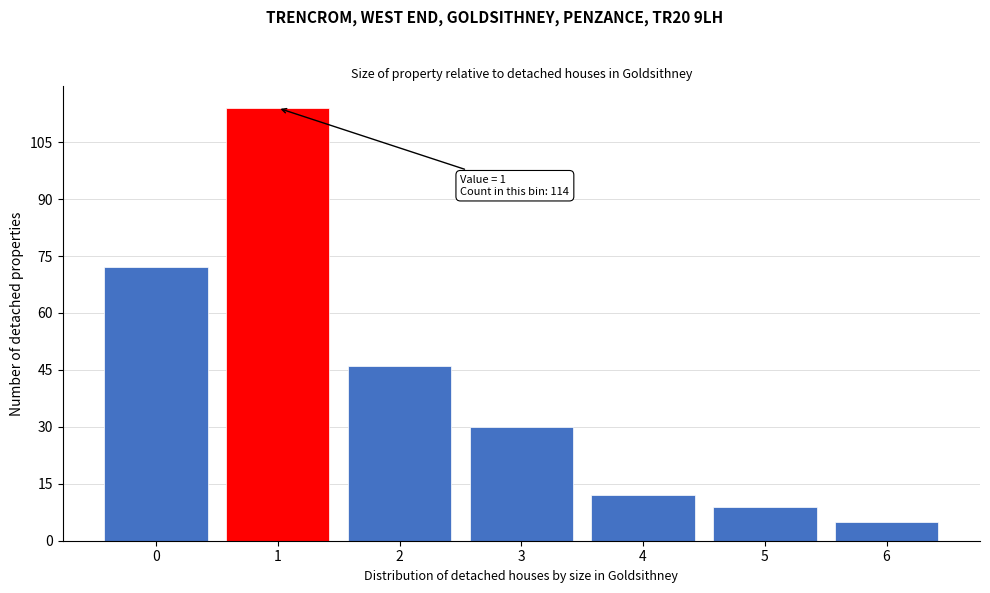

Reading right to left, transcribe all the data shown in this chart.

5	9	12	30	46	114	72